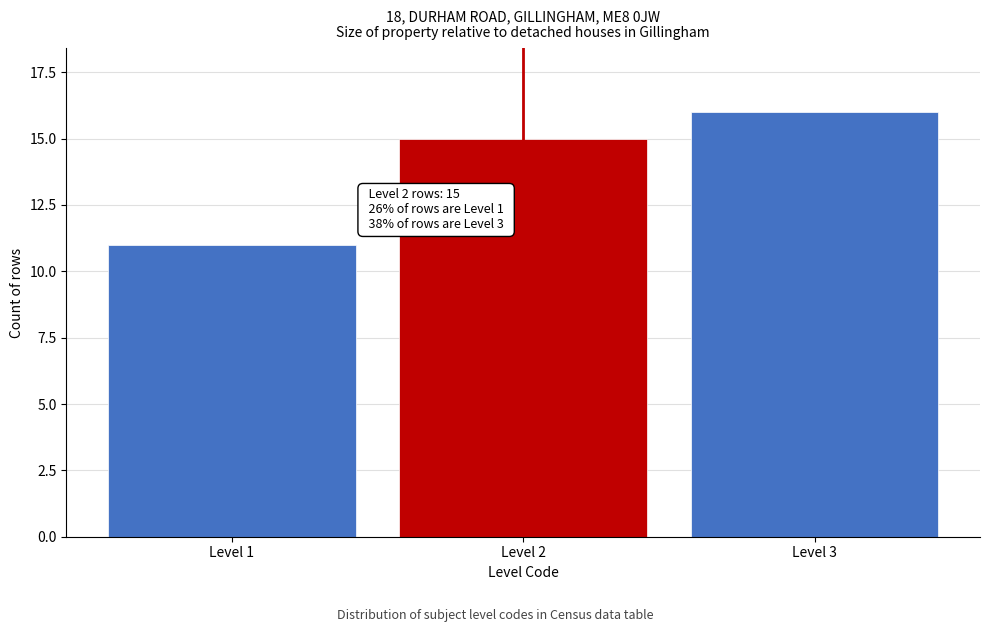

Reading left to right, extract all data points from this chart.

11	15	16